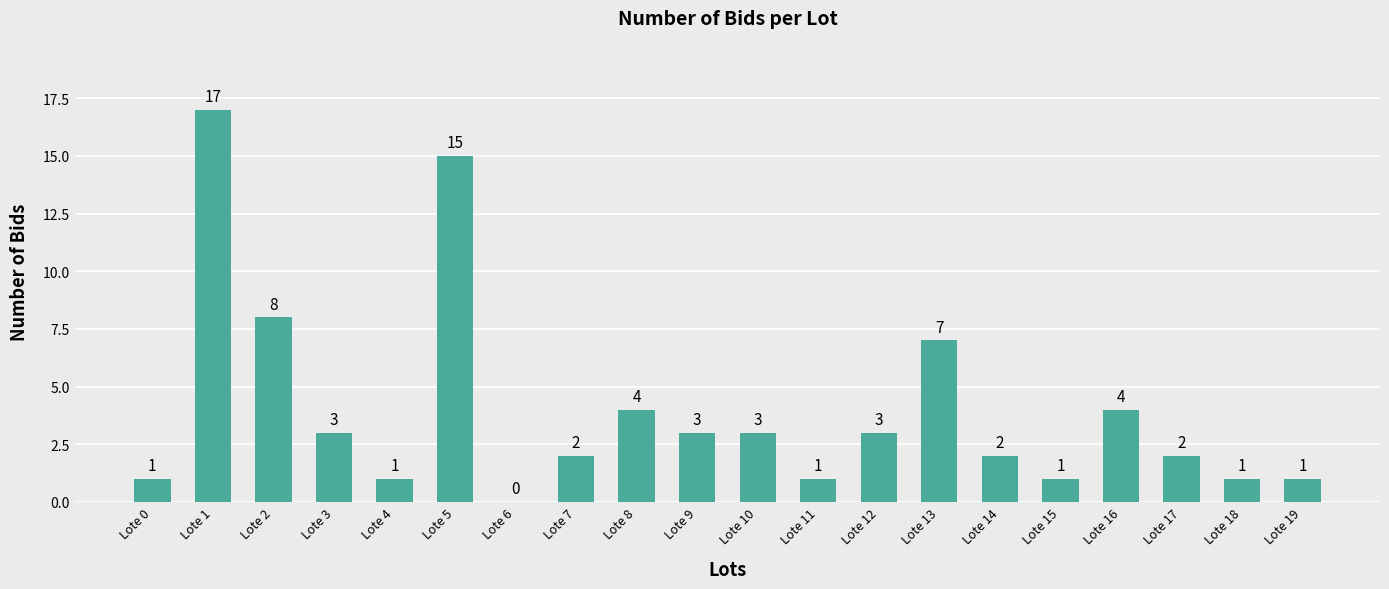

True or false: the data shows 17 at Lote 1.

True